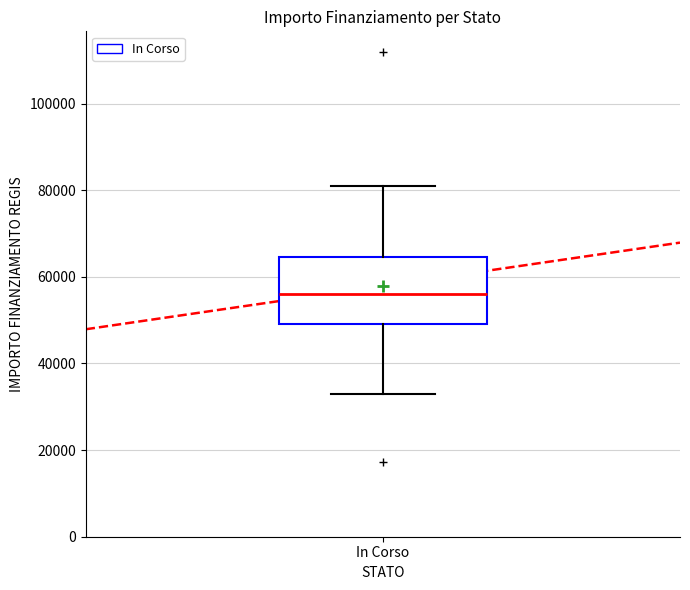

Where does the median line of the box for In Corso sit on the y-axis? The values are not printed on the chart, so give them approximately, as read against the axis.

56000